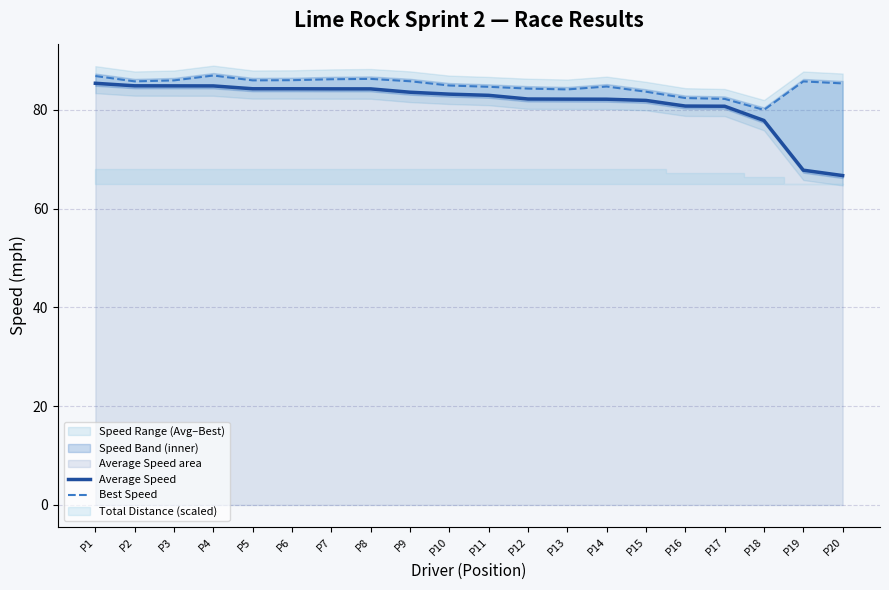

Which series has the widest spread of values?

Average Speed